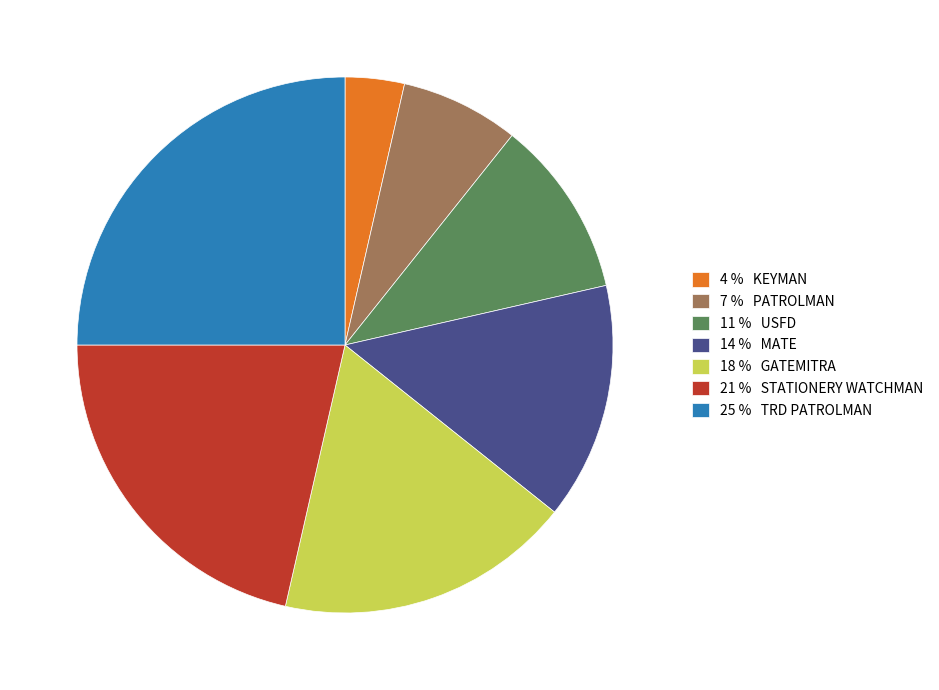

Is the sum of 14 % MATE and 18 % GATEMITRA greater than half?

No